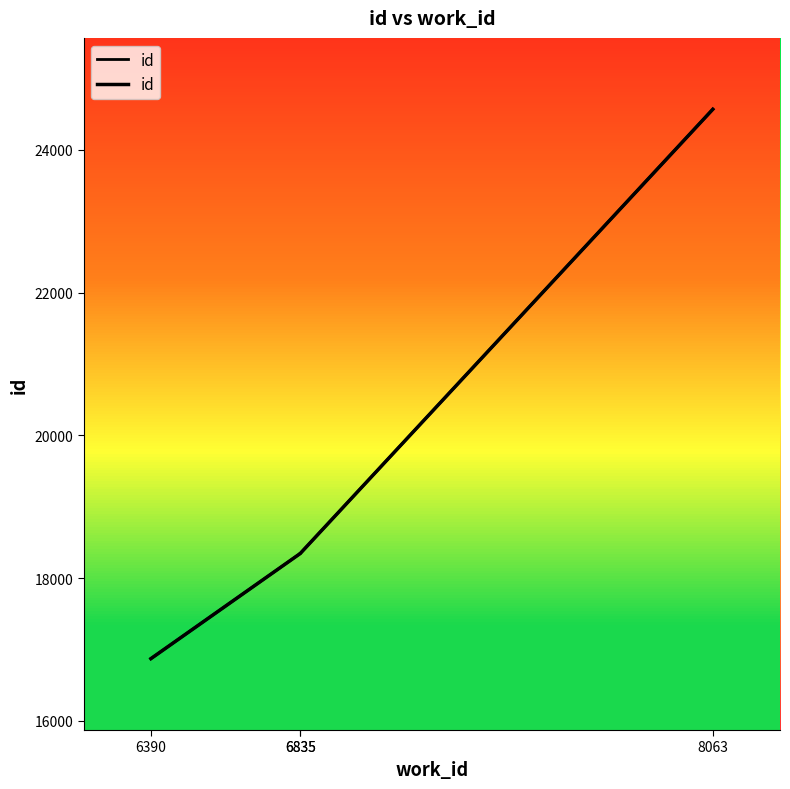

At which label is the value closest to 20721?

6835